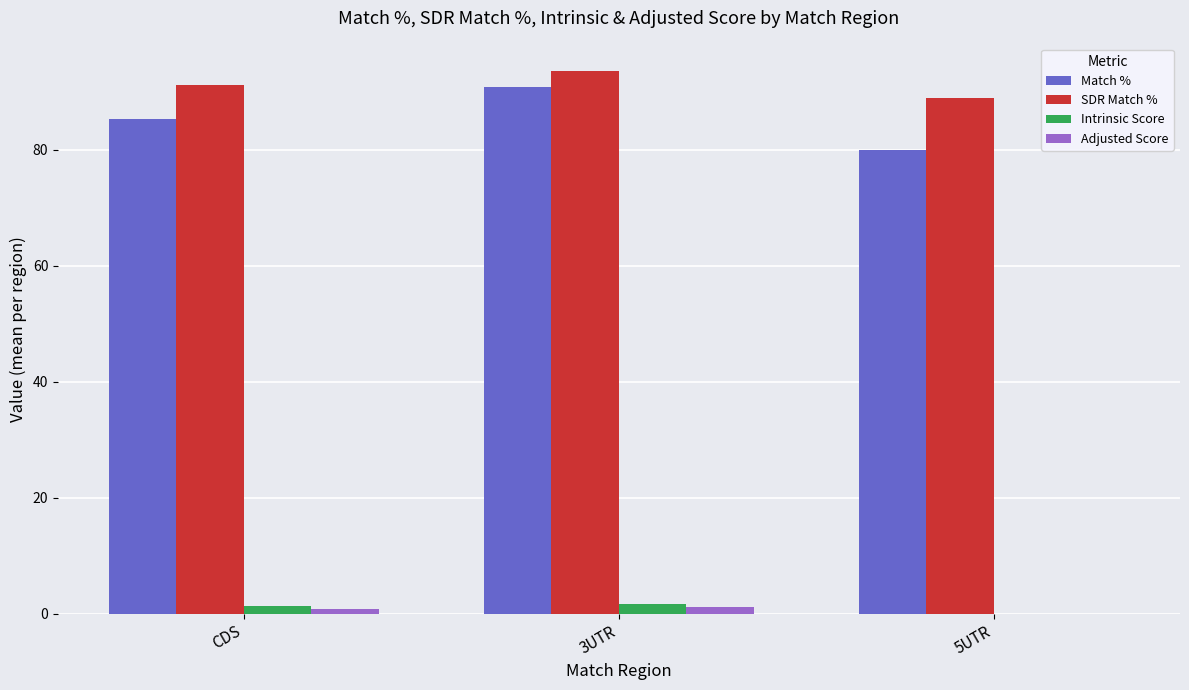

Between 3UTR and 5UTR, which series saw the biggest shift?

Match %